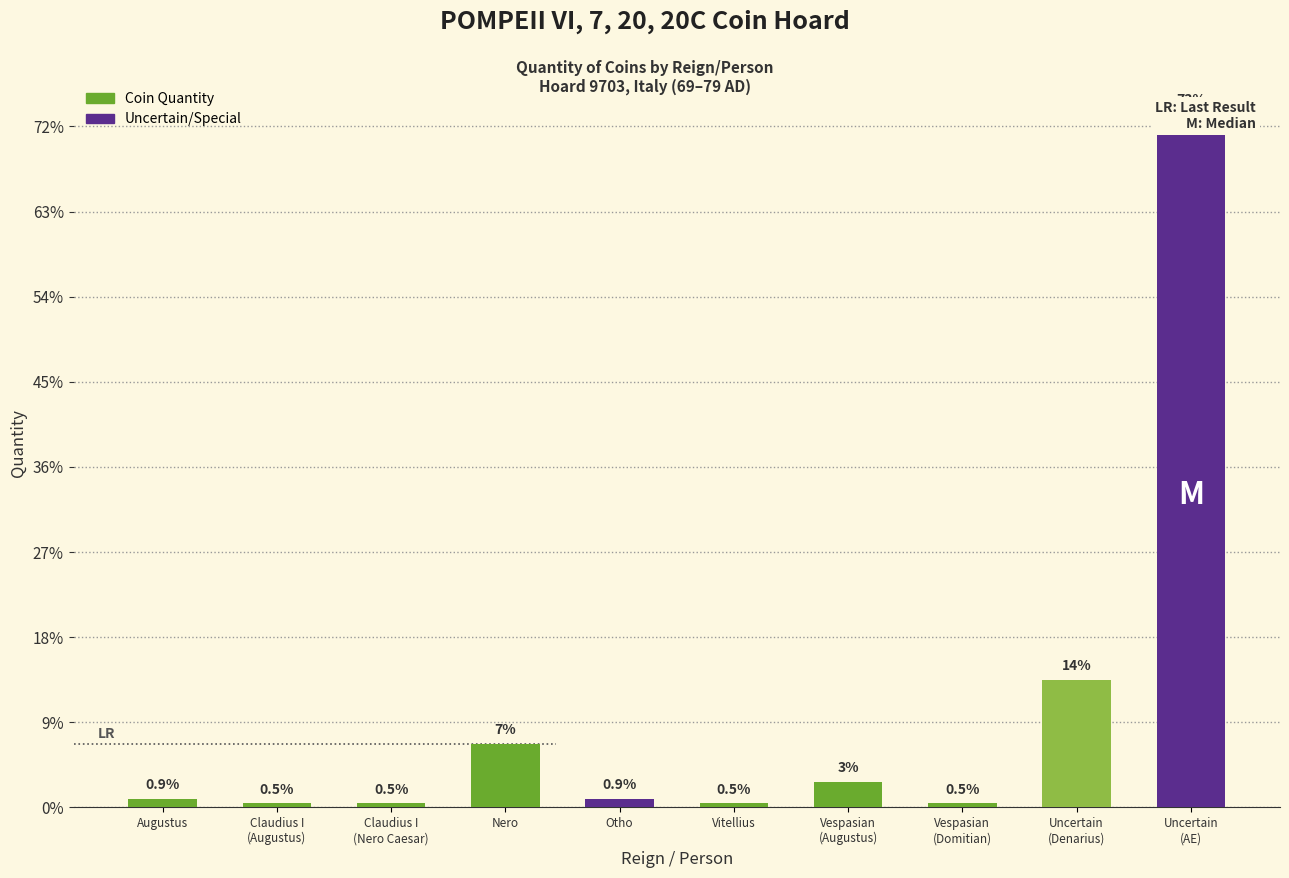

What is the change in value from Vitellius to Vespasian
(Augustus)?

+5